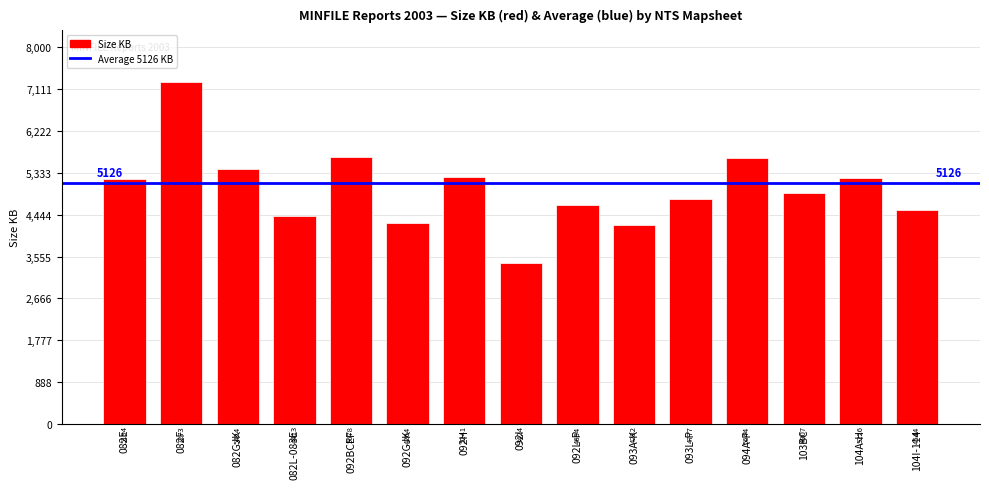

What is the label of the 1st bar from the right?

104I-114